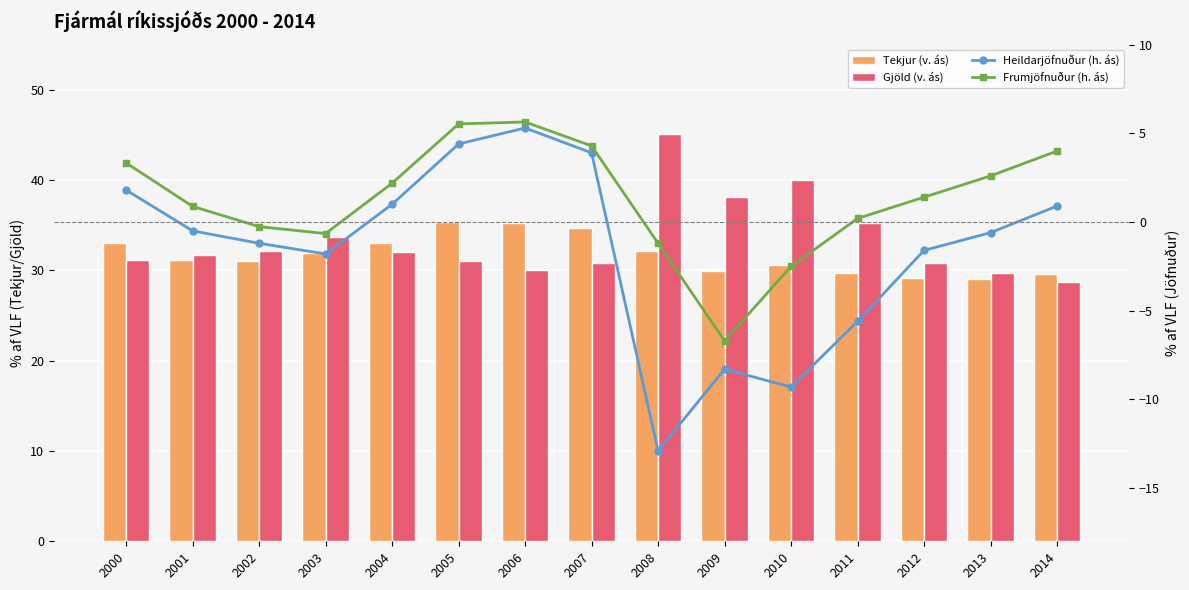

List the labels in order of Frumjöfnuður (h. ás) value, largest first.

2006, 2005, 2007, 2014, 2000, 2013, 2004, 2012, 2001, 2011, 2002, 2003, 2008, 2010, 2009